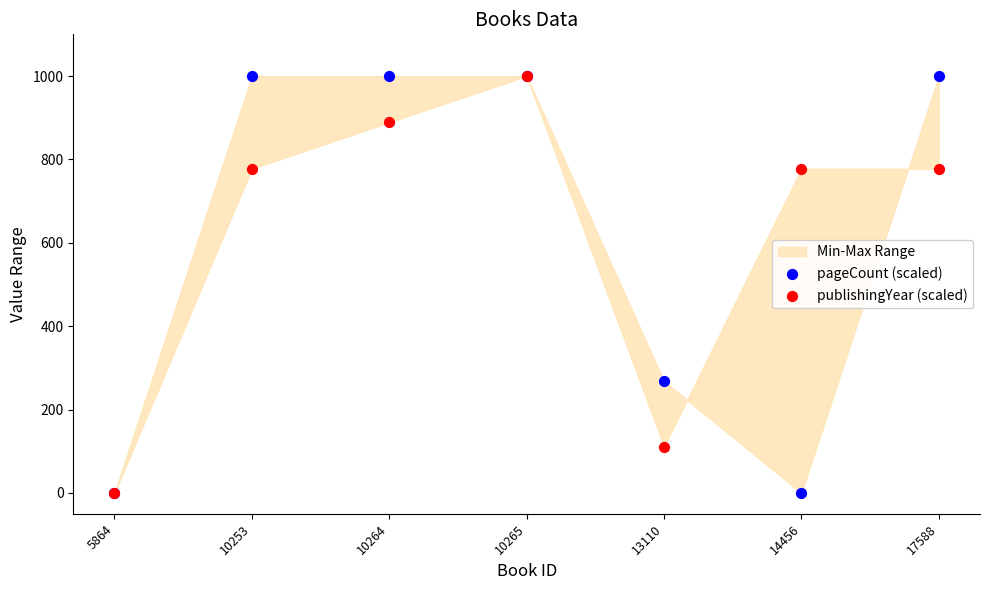

In the publishingYear (scaled) series, what Y value is closest to 500?

777.8